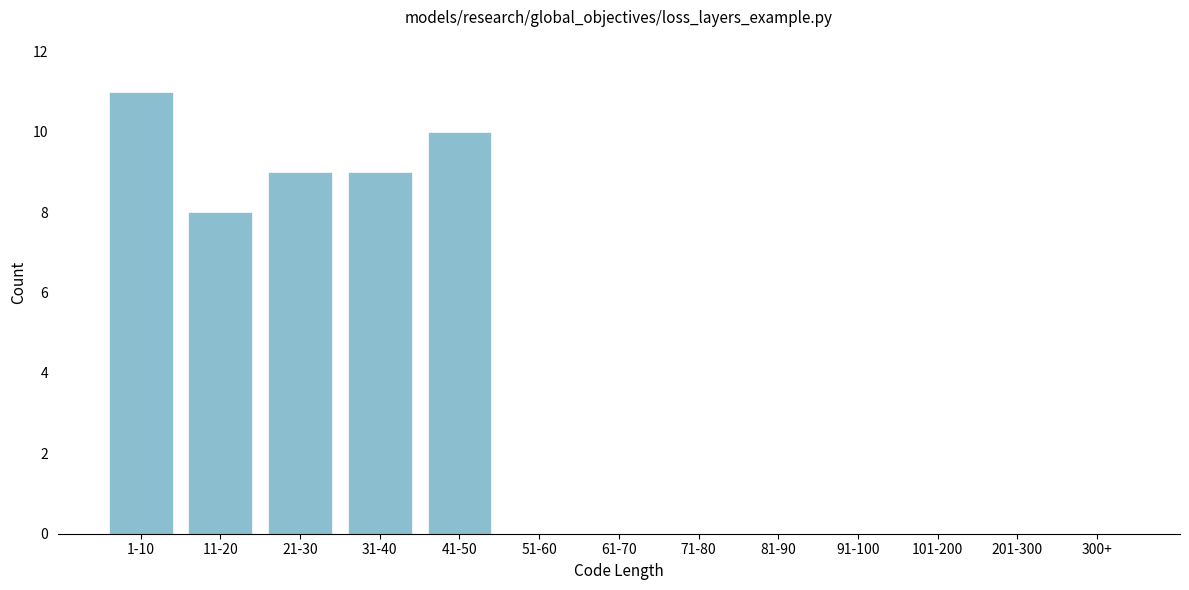

Reading right to left, transcribe all the data shown in this chart.

300+=0	201-300=0	101-200=0	91-100=0	81-90=0	71-80=0	61-70=0	51-60=0	41-50=10	31-40=9	21-30=9	11-20=8	1-10=11